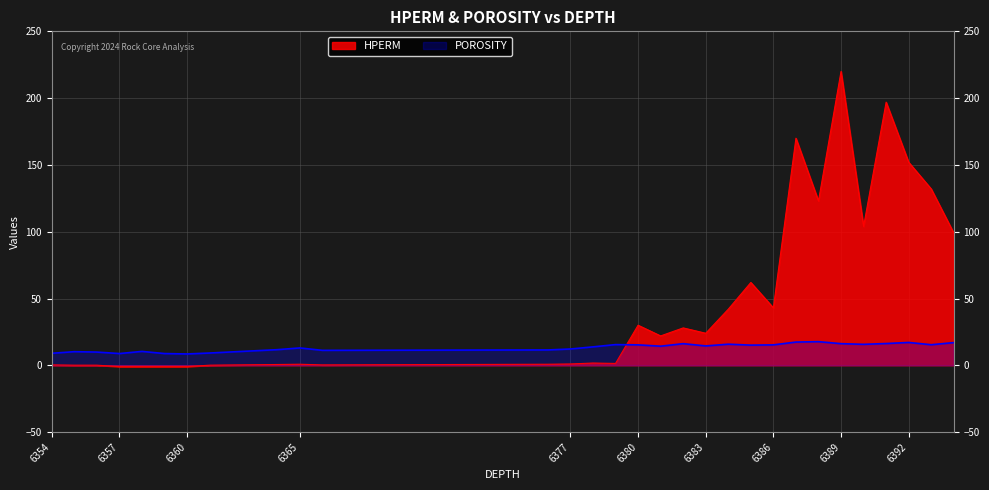

Reading left to right, extract all data points from this chart.

HPERM: 0.3	0.1	0.1	-1.0	-1.0	-1.0	-1.0	0.1	0.6	0.8	0.3	0.8	1.0	1.7	1.4	30.0	22.0	28.0	24.0	42.0	62.0	43.0	170.0	123.0	220.0	104.0	197.0	152.0	132.0	99.0
POROSITY: 9.0	10.2	9.9	8.8	10.4	8.8	8.5	9.2	11.7	13.0	11.2	11.5	12.2	13.8	15.5	15.3	14.3	16.2	14.5	15.8	15.1	15.3	17.4	17.7	16.2	15.7	16.3	17.1	15.4	17.0